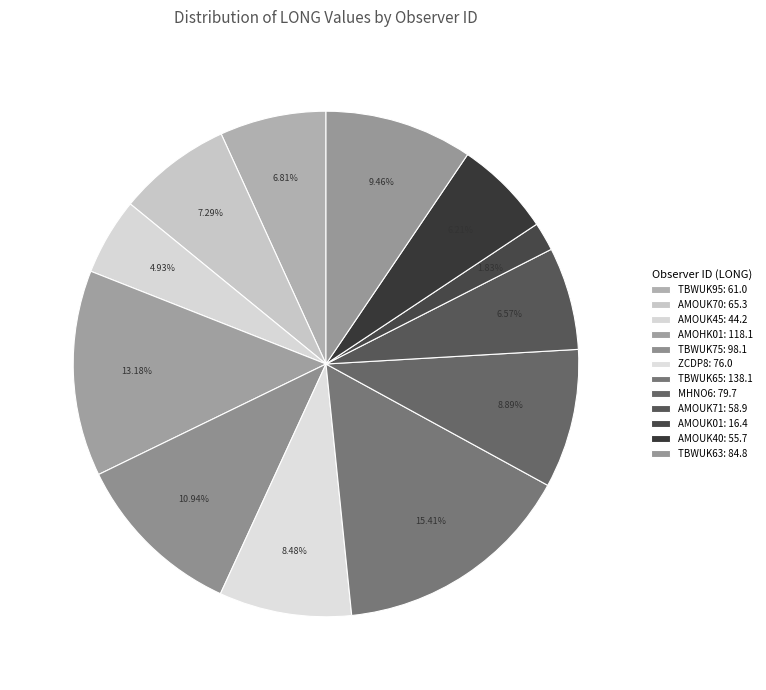

Which category has the biggest portion of the pie?

TBWUK65